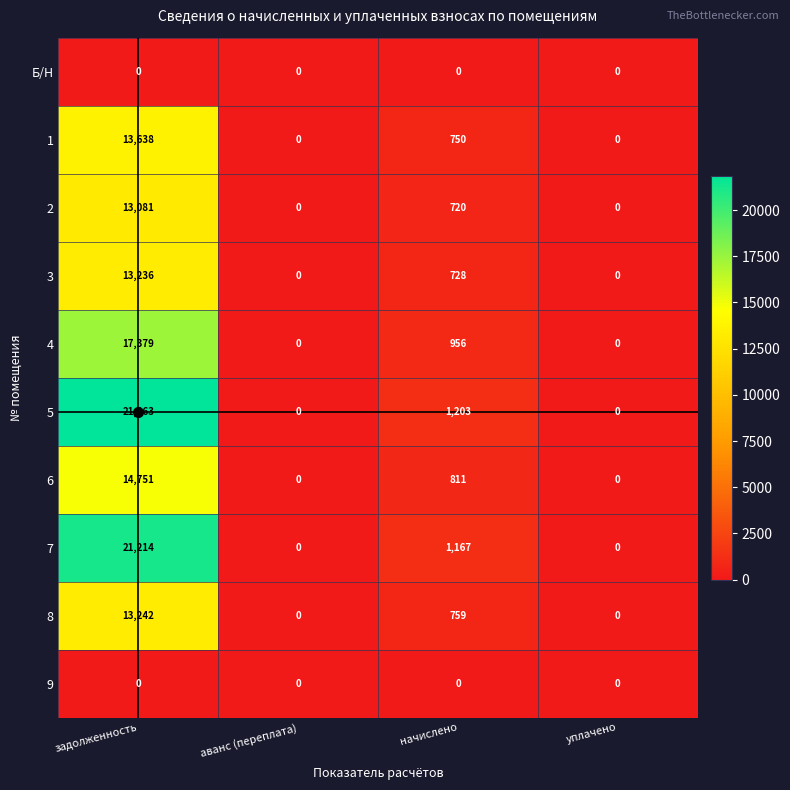

Which category has the highest value across all series?

задолженность